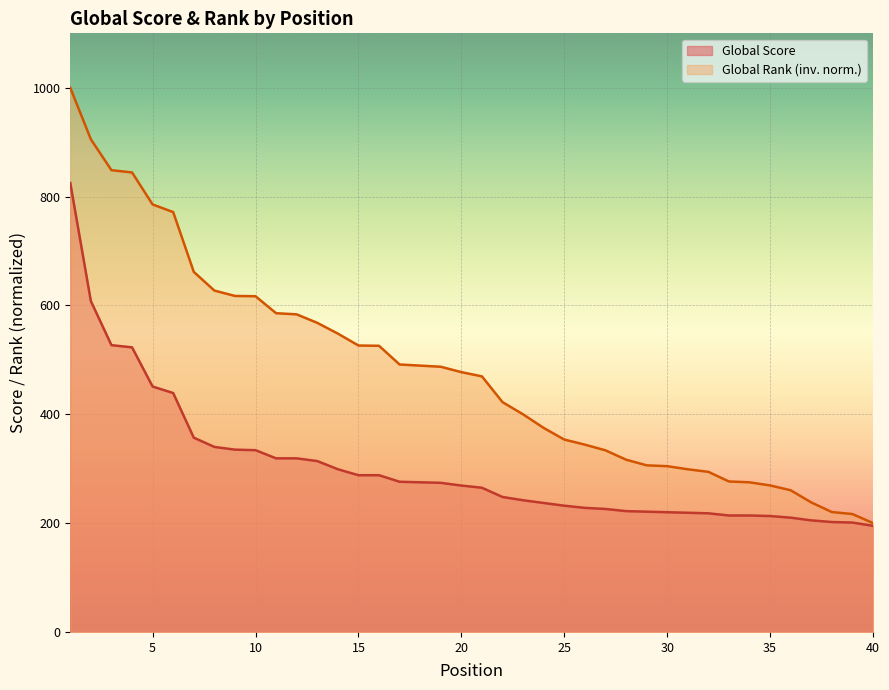

Reading left to right, what are all the values shown in this chart?

Global Score: 1=825.0	2=608.0	3=527.0	4=523.0	5=451.0	6=439.0	7=357.0	8=340.0	9=335.0	10=334.0	11=319.0	12=319.0	13=314.0	14=299.0	15=288.0	16=288.0	17=276.0	18=275.0	19=274.0	20=269.0	21=265.0	22=248.0	23=242.0	24=237.0	25=232.0	26=228.0	27=226.0	28=222.0	29=221.0	30=220.0	31=219.0	32=218.0	33=214.0	34=214.0	35=213.0	36=210.0	37=205.0	38=202.0	39=201.0	40=195.0
Global Rank (normalized): 1=1000.0	2=905.3	3=848.5	4=844.4	5=785.6	6=771.5	7=661.7	8=627.3	9=617.4	10=616.9	11=585.7	12=583.6	13=568.0	14=548.2	15=526.4	16=525.8	17=491.5	18=489.4	19=487.3	20=477.4	21=469.6	22=422.3	23=399.9	24=374.9	25=353.5	26=344.2	27=333.8	28=316.6	29=306.2	30=304.6	31=298.9	32=294.2	33=276.5	34=275.0	35=269.2	36=260.4	37=238.0	38=220.3	39=216.7	40=200.0